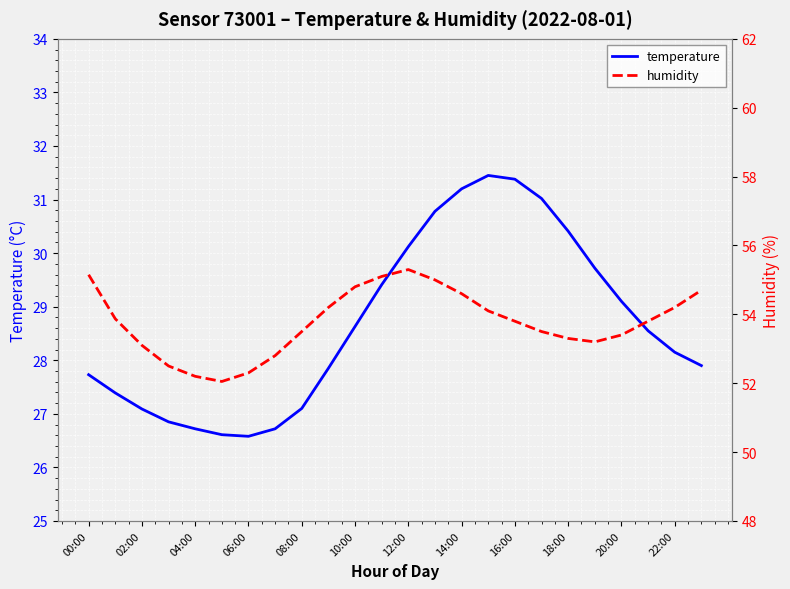

The value of temperature at 22:00 is 28.1. True or false?

True